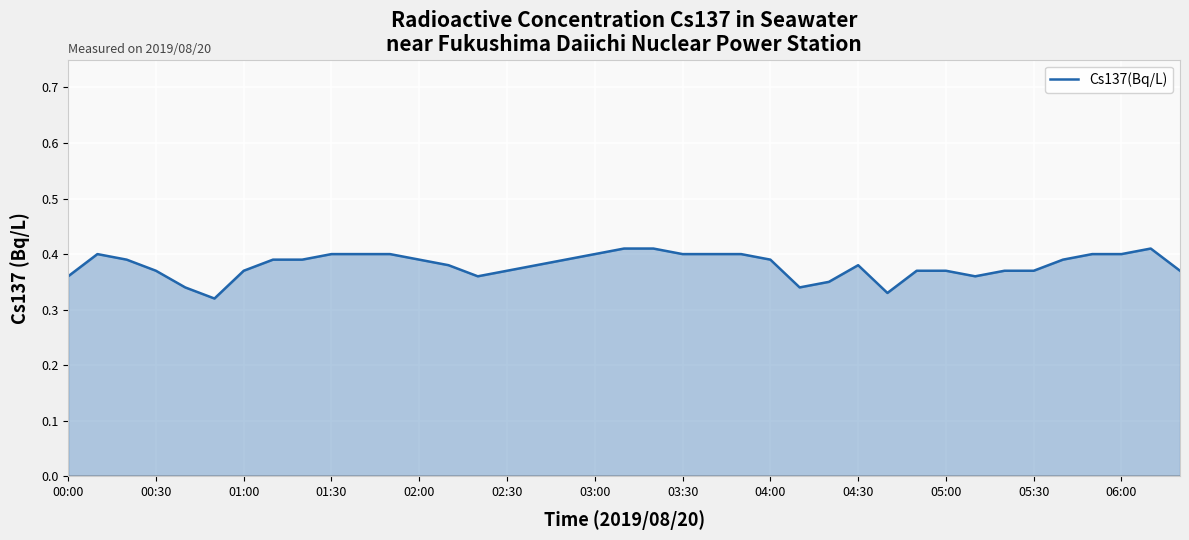

True or false: there are more than 0 points higher than both neighbors.

True